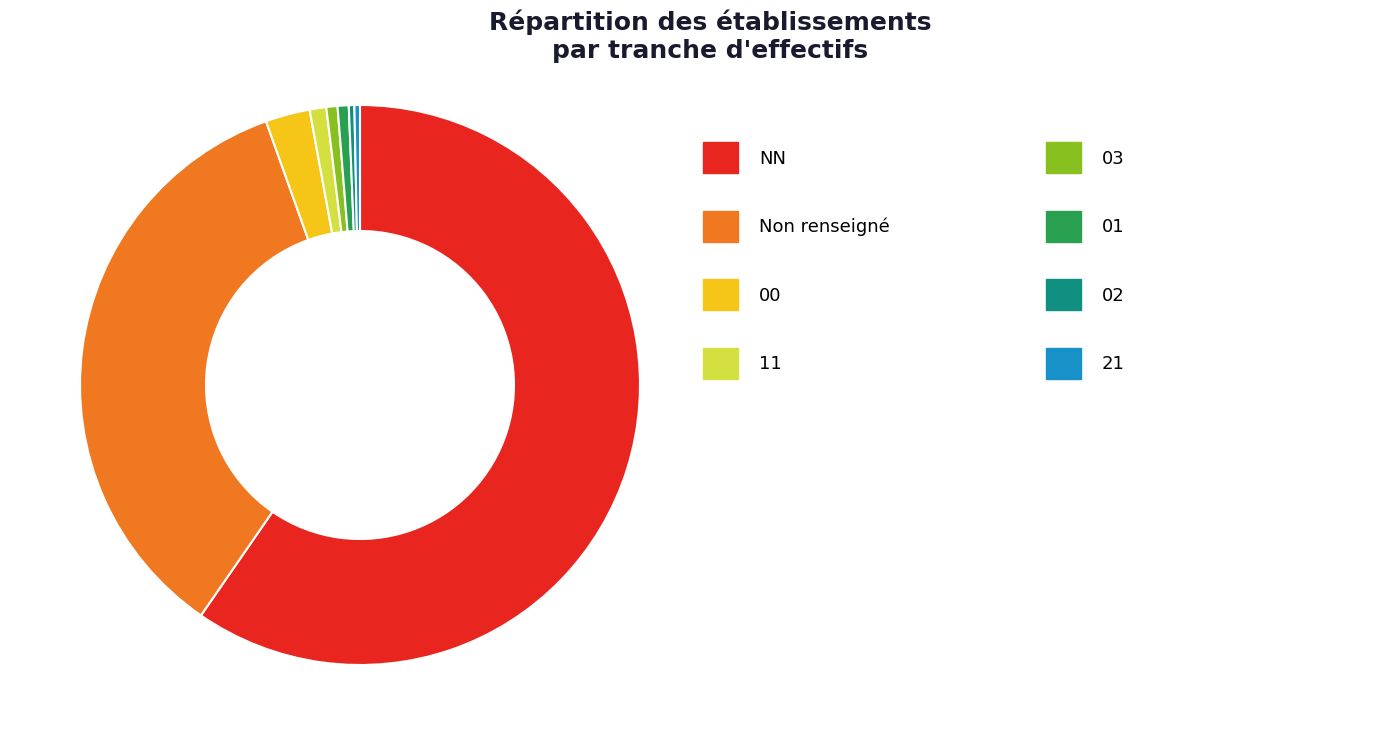

Is there a majority slice in this chart?

Yes